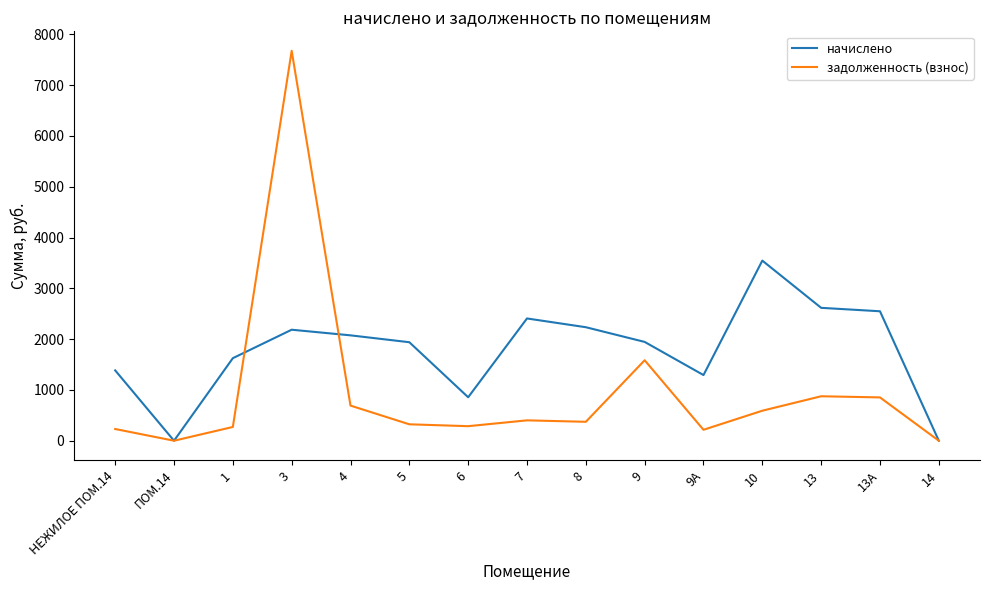

Rank the series by their maximum value, from highest to lowest.

задолженность (взнос), начислено